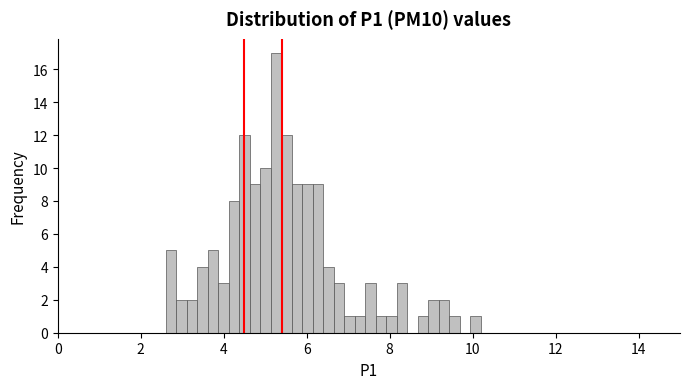

Around what value on the x-axis is the tallest bar? Give the approximate position of its centre, as read against the axis.

5.2